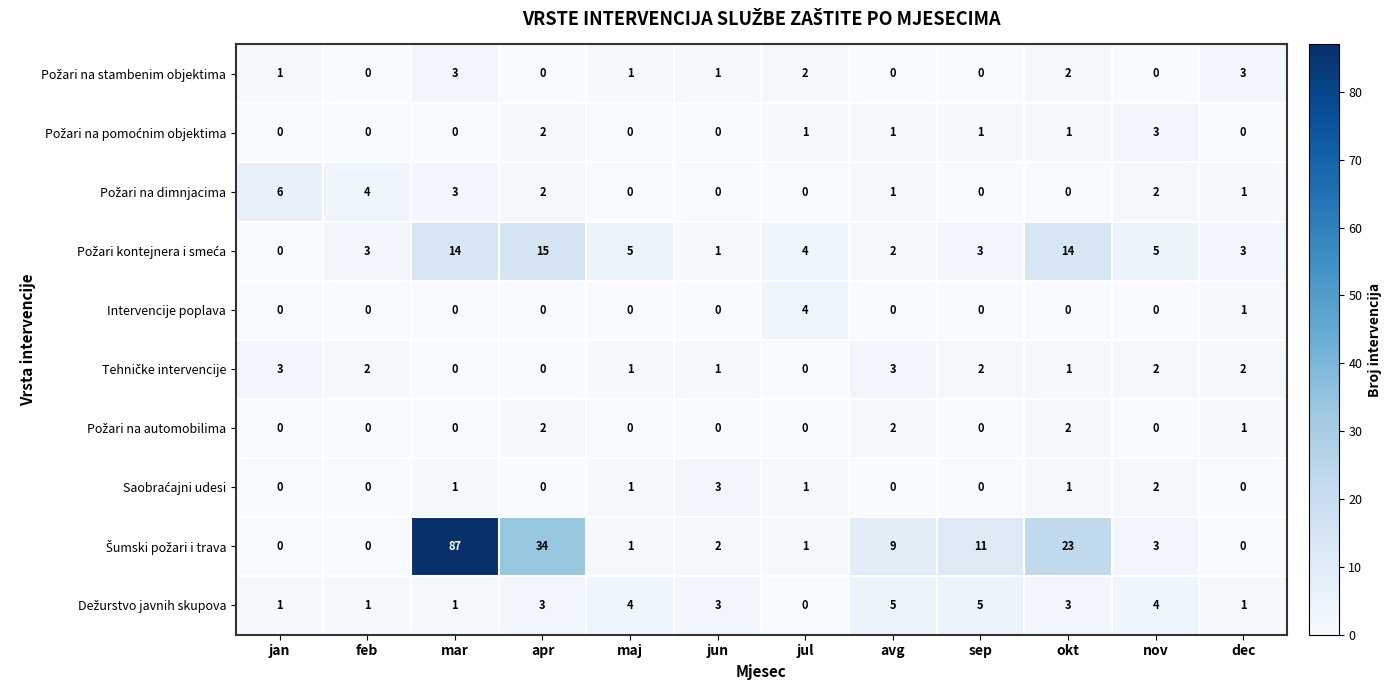

At how many categories does at least one series exceed 56?

1